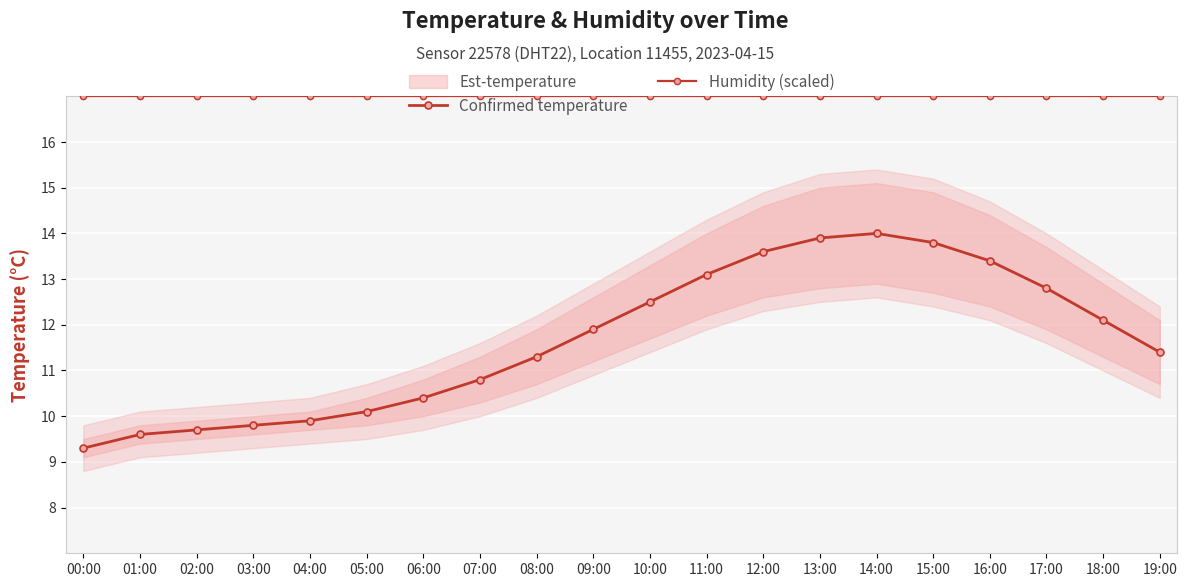

What is the label of the 7th point from the right?

13:00